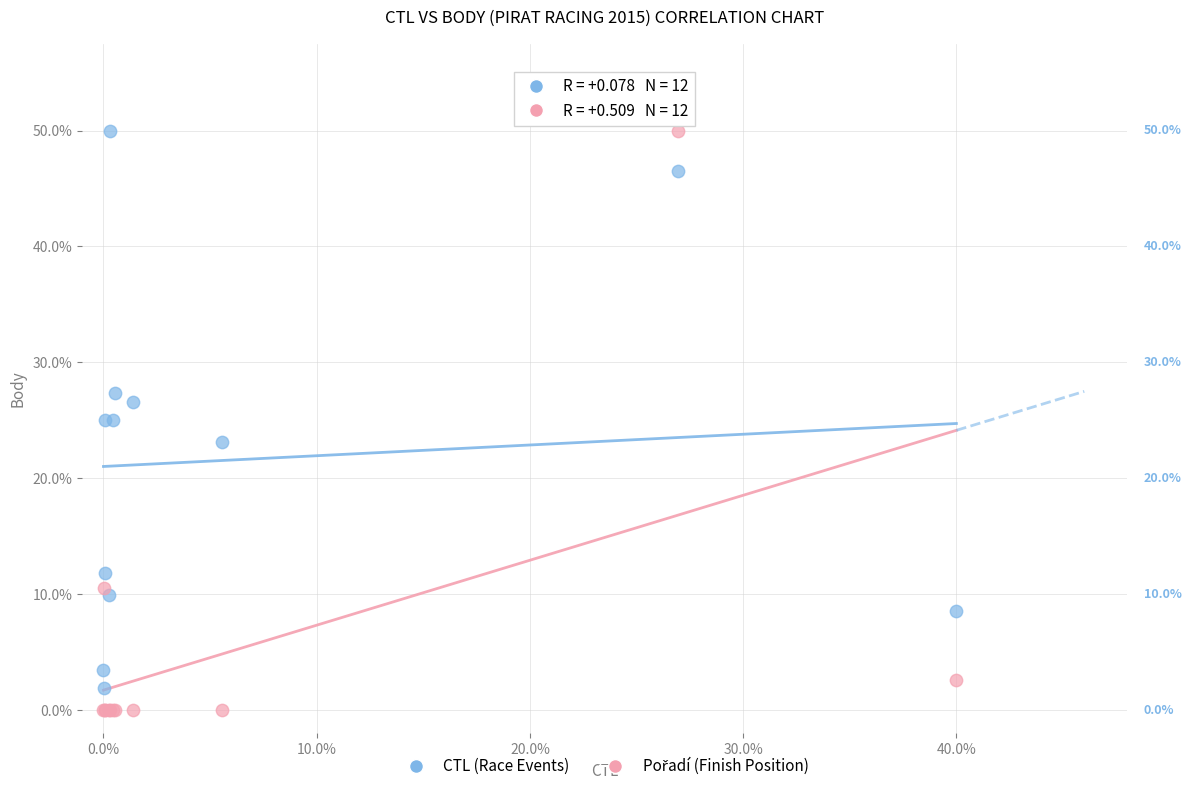

What is the X range (max minus min) for the scatter plot?

40.0